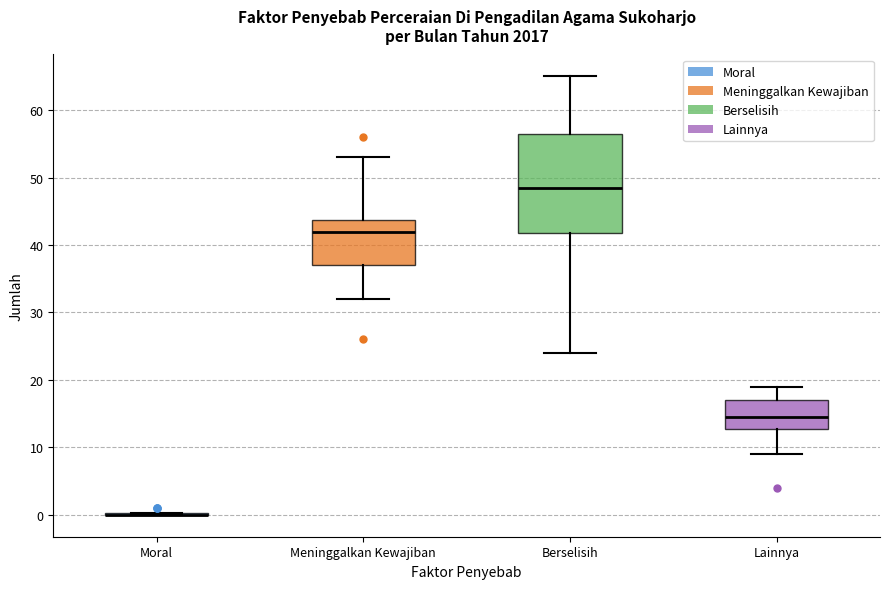

Which box is the tallest, from its lower edge to its upper edge?

Berselisih